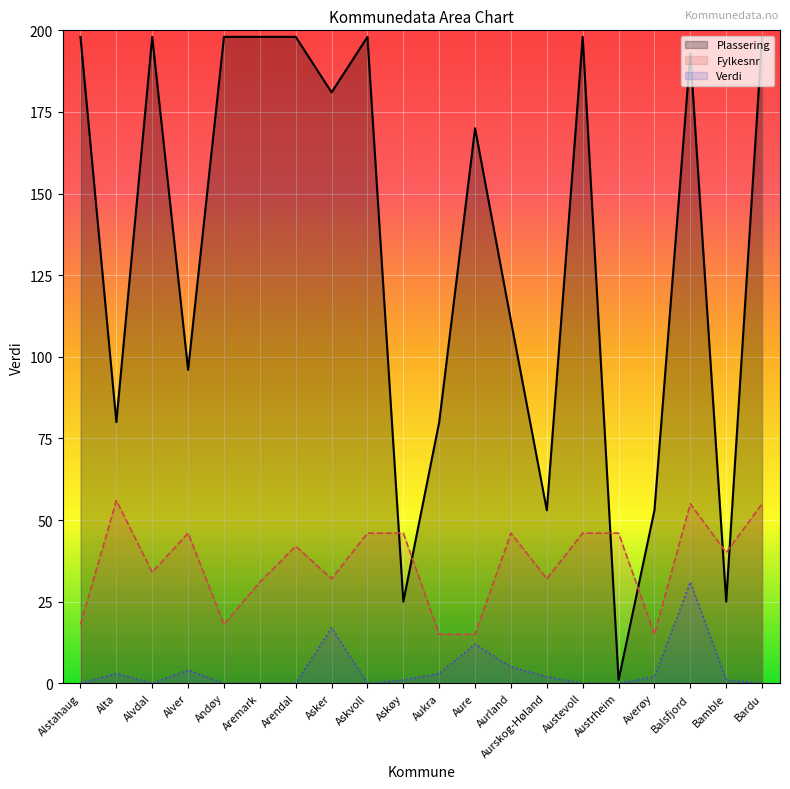

Reading left to right, transcribe all the data shown in this chart.

Plassering: Alstahaug=198	Alta=80	Alvdal=198	Alver=96	Andøy=198	Aremark=198	Arendal=198	Asker=181	Askvoll=198	Askøy=25	Aukra=80	Aure=170	Aurland=111	Aurskog-Høland=53	Austevoll=198	Austrheim=1	Averøy=53	Balsfjord=193	Bamble=25	Bardu=198
Fylkesnr: Alstahaug=18	Alta=56	Alvdal=34	Alver=46	Andøy=18	Aremark=31	Arendal=42	Asker=32	Askvoll=46	Askøy=46	Aukra=15	Aure=15	Aurland=46	Aurskog-Høland=32	Austevoll=46	Austrheim=46	Averøy=15	Balsfjord=55	Bamble=40	Bardu=55
Verdi: Alstahaug=0	Alta=3	Alvdal=0	Alver=4	Andøy=0	Aremark=0	Arendal=0	Asker=17	Askvoll=0	Askøy=1	Aukra=3	Aure=12	Aurland=5	Aurskog-Høland=2	Austevoll=0	Austrheim=0	Averøy=2	Balsfjord=31	Bamble=1	Bardu=0